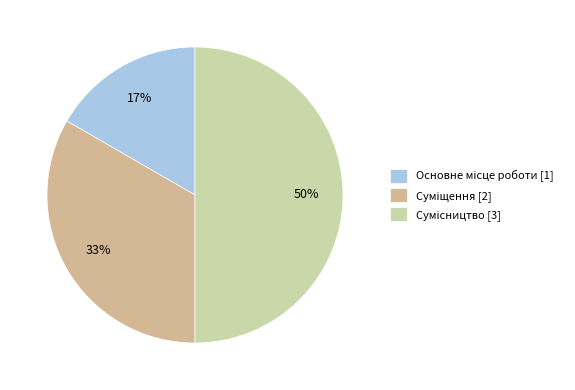

The Основне місце роботи slice represents 17% of the pie. True or false?

True